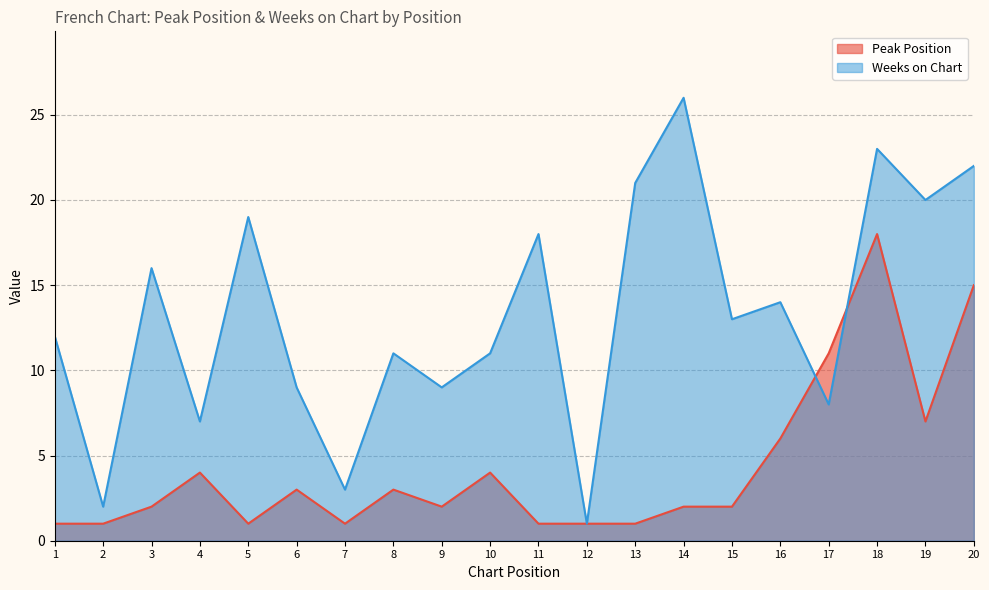

What is the value of the Weeks on Chart point at the 14th from the left?

26